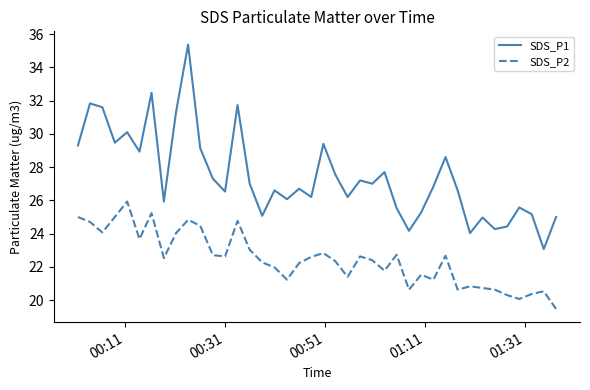

Does the chart display data point markers on the line(s)?

No